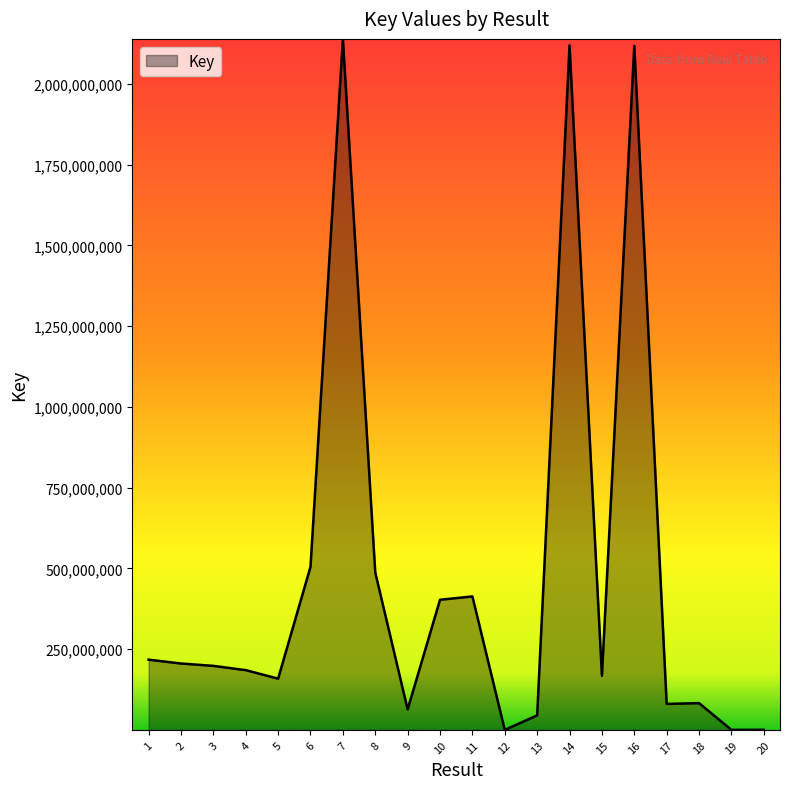

What is the smallest value displayed?

550